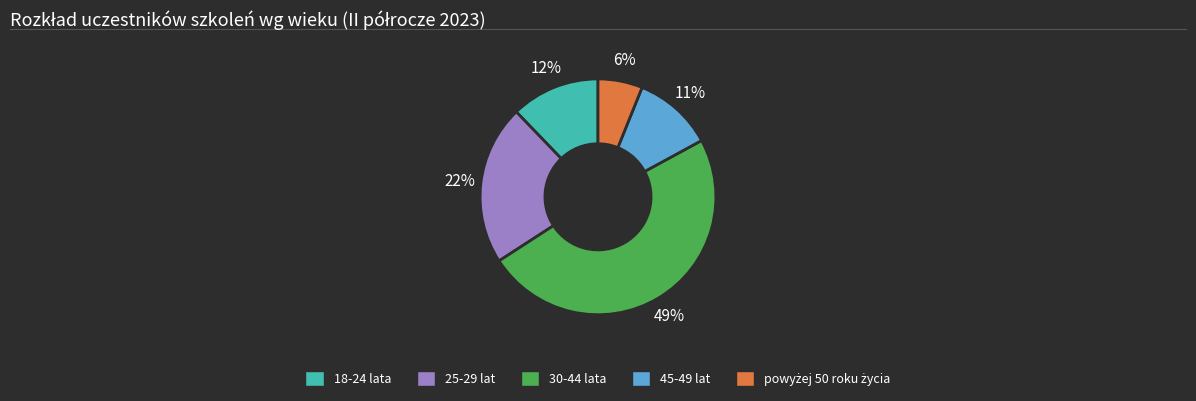

To the nearest percent, what is the difference between the largest and smallest slice percentages?

43%